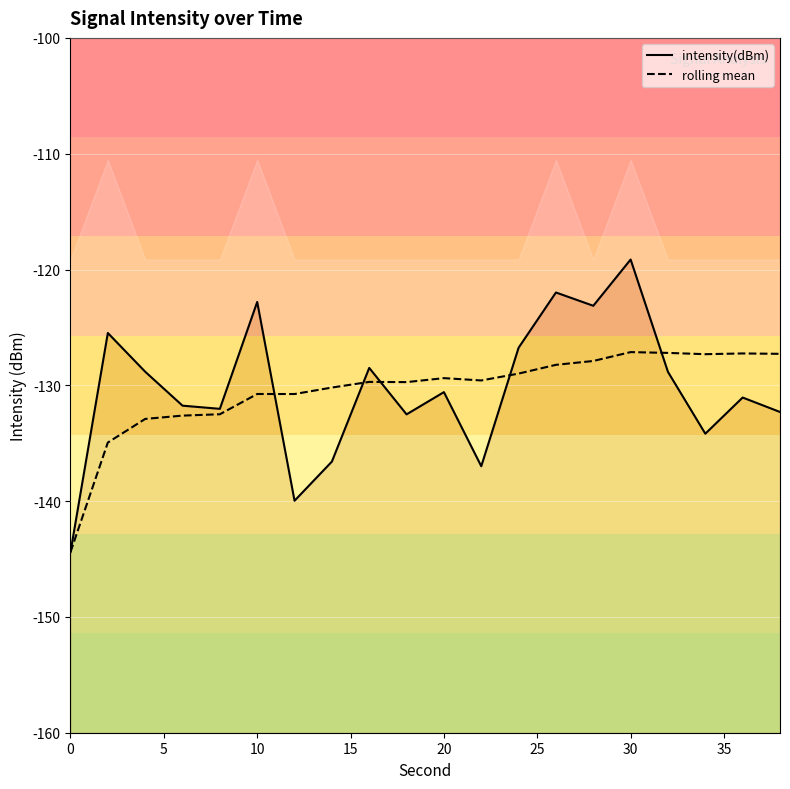

How many interior local valleys does the intensity(dBm) series have?

6